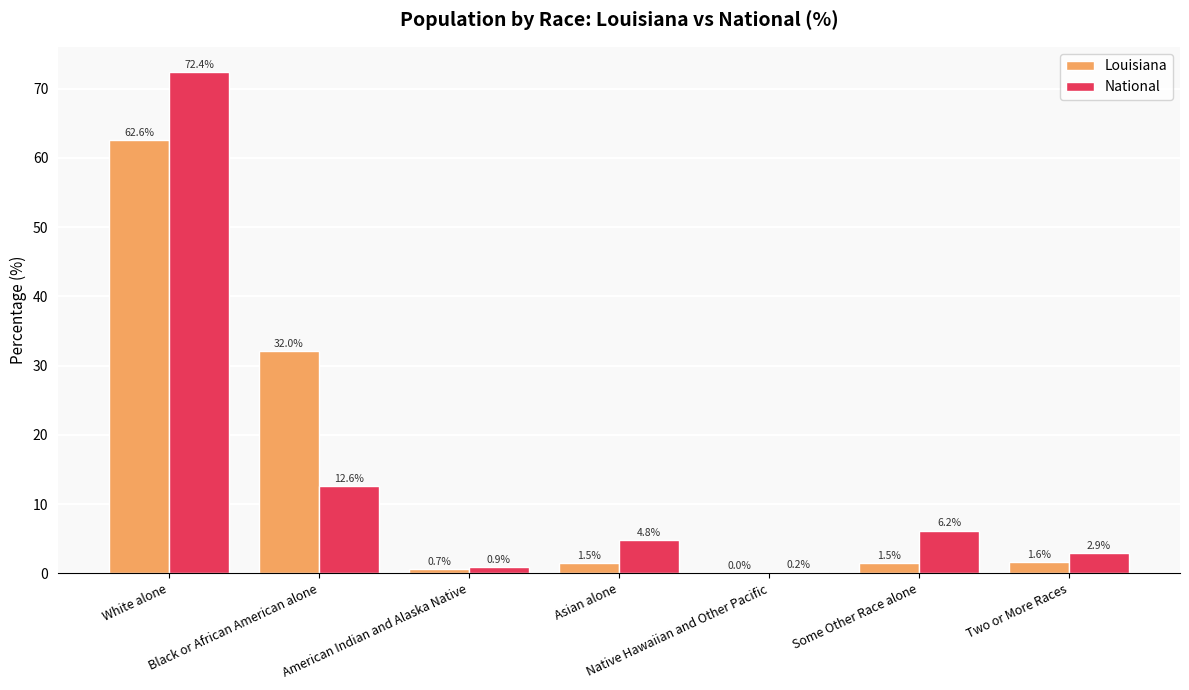

What is the sum of all National values?

100.0